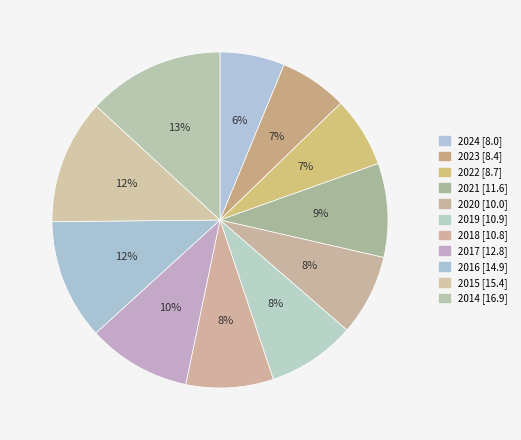

To the nearest percent, what portion does 2022 represent?

7%